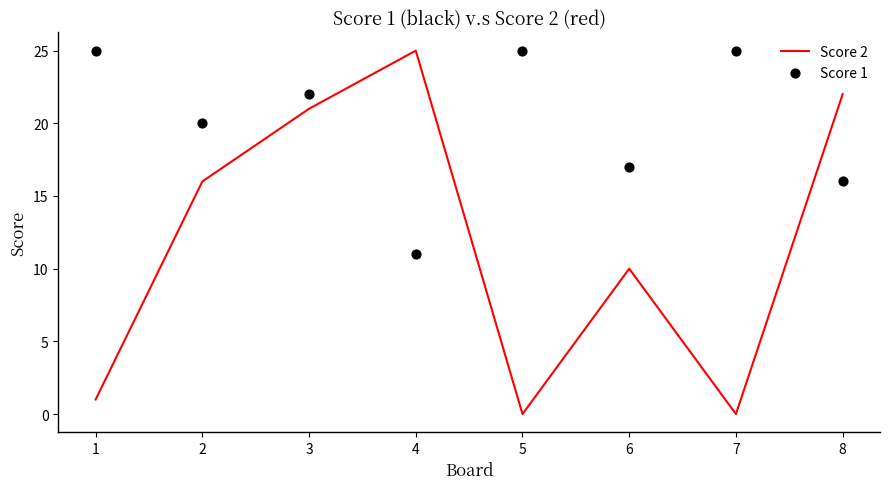

What is the total value across all series at 4?

36